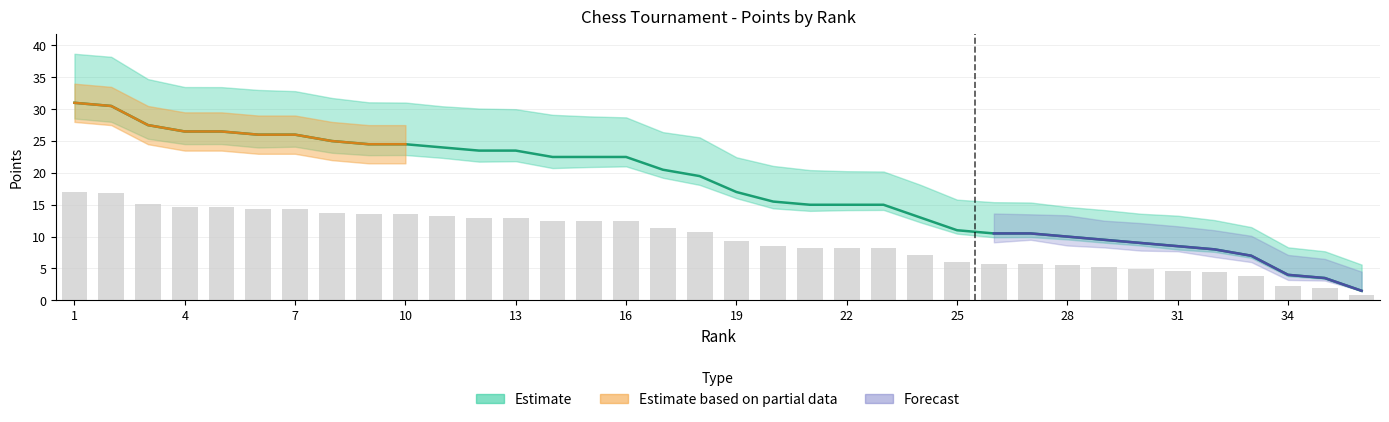

How many data points does each series have?

36